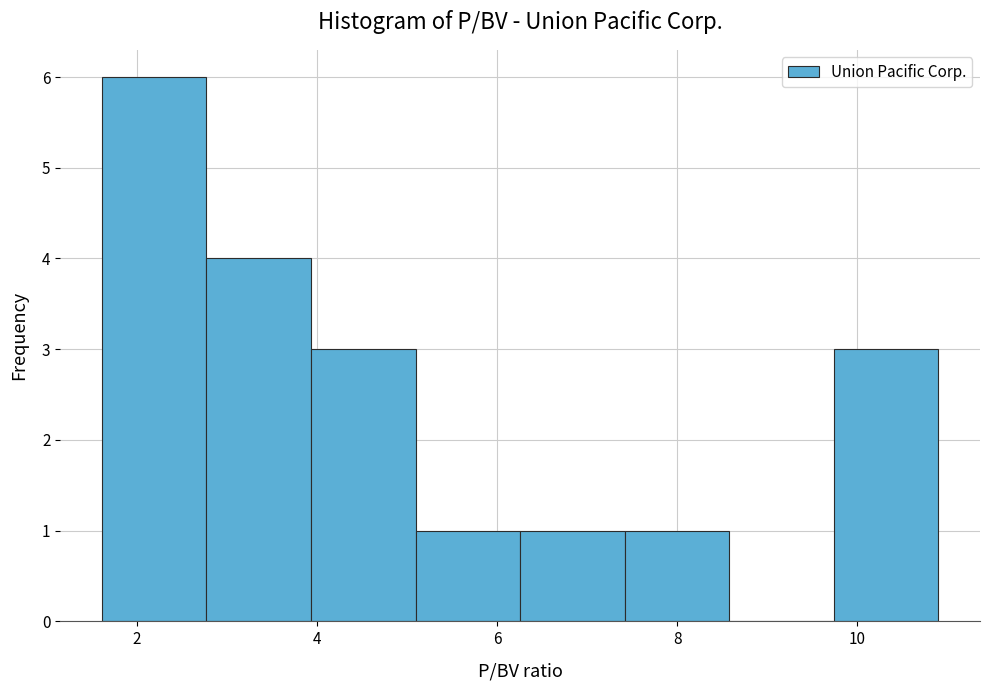

Which range on the x-axis has the tallest bar?

1.6 to 2.8